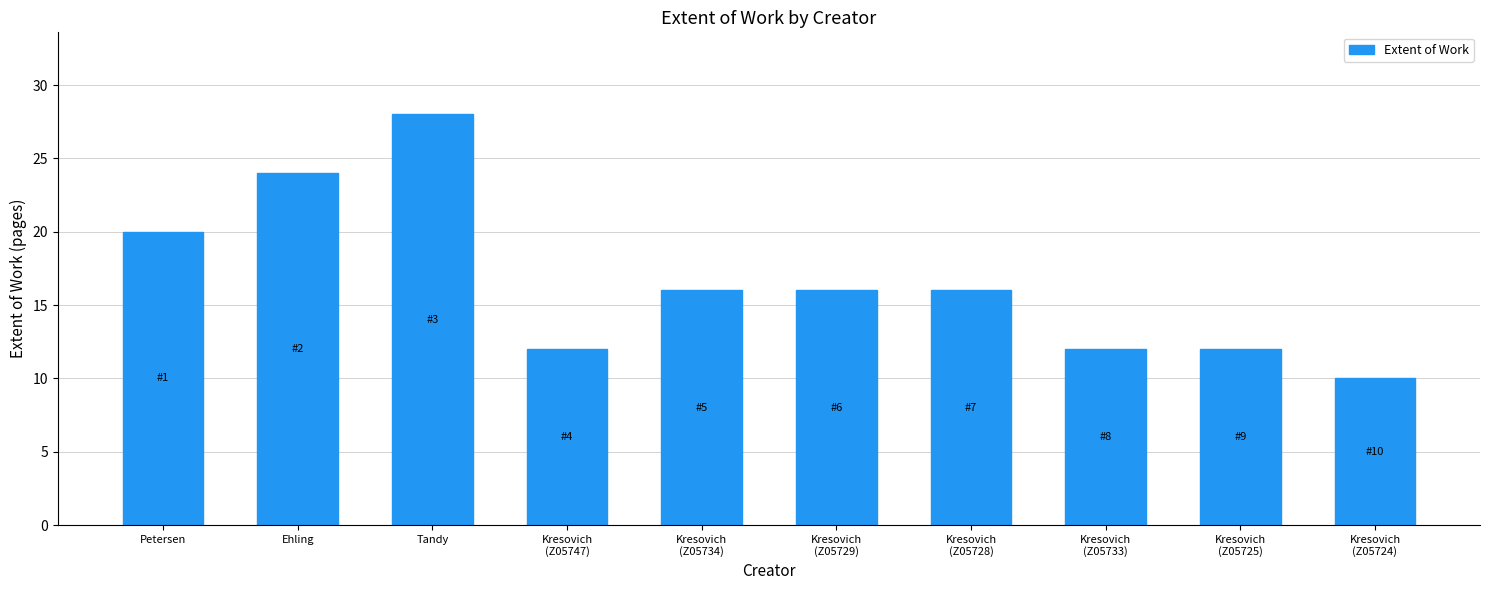

What position from the left is Kresovich
(Z05747)?

4